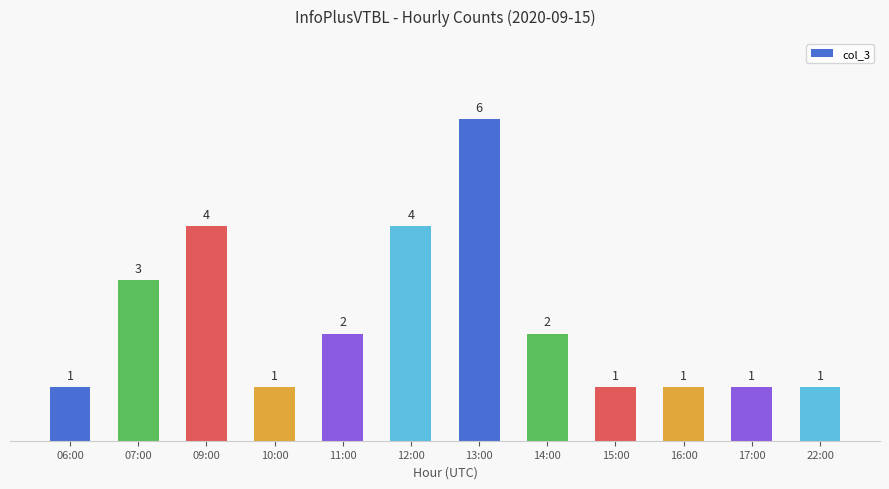

Is it true that the value at 07:00 is 3?

True